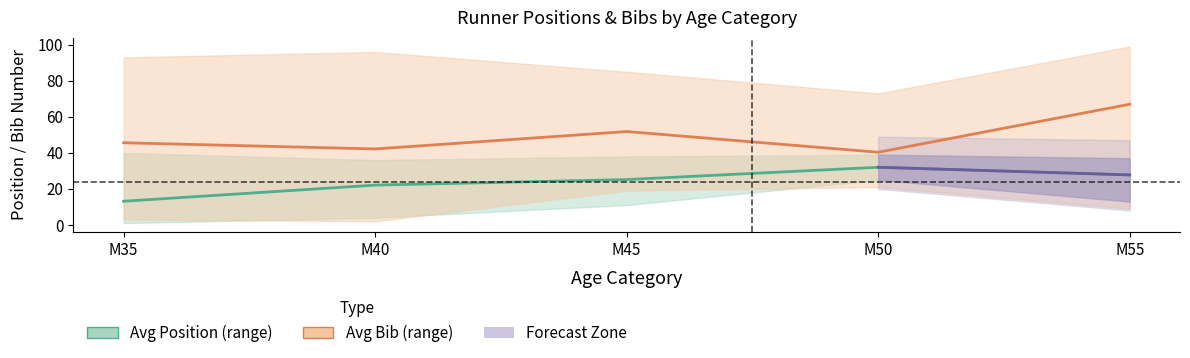

True or false: Avg Bib Number has a value of 87.5 at M55.

False